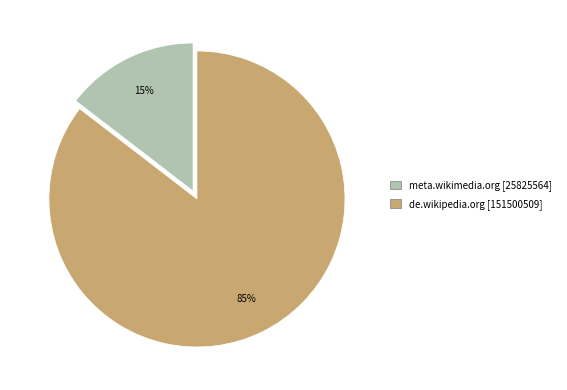

Is the sum of de.wikipedia.org and meta.wikimedia.org greater than half?

Yes